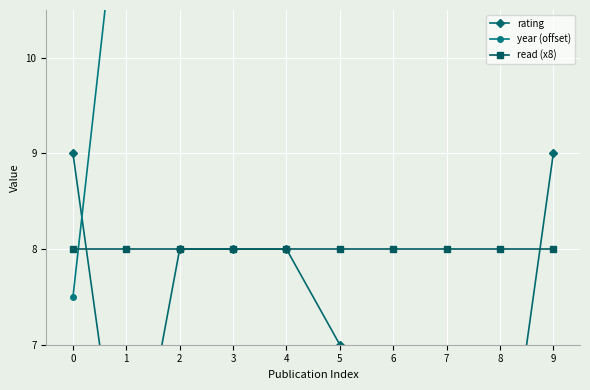

True or false: read (x8) and rating cross at least once.

True